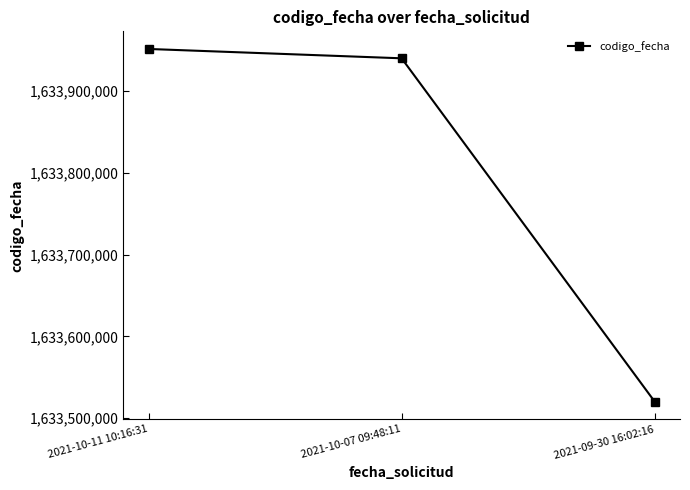

How many categories are shown in the chart?

3